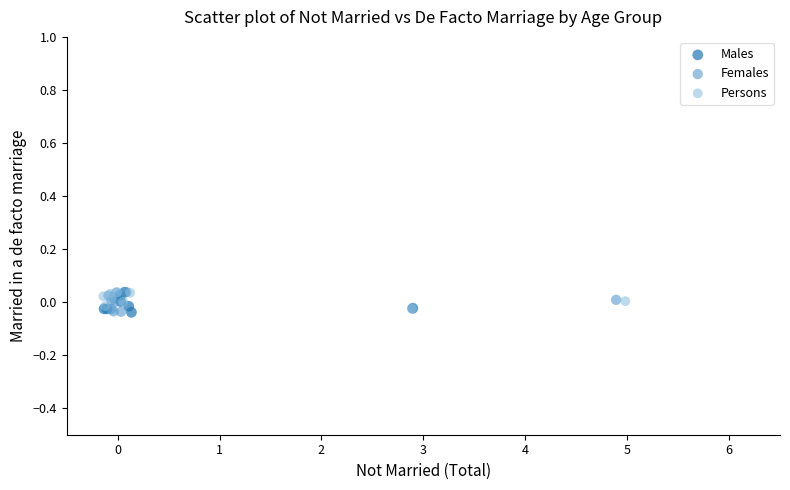

What are all the series names shown in the legend?

Males, Females, Persons